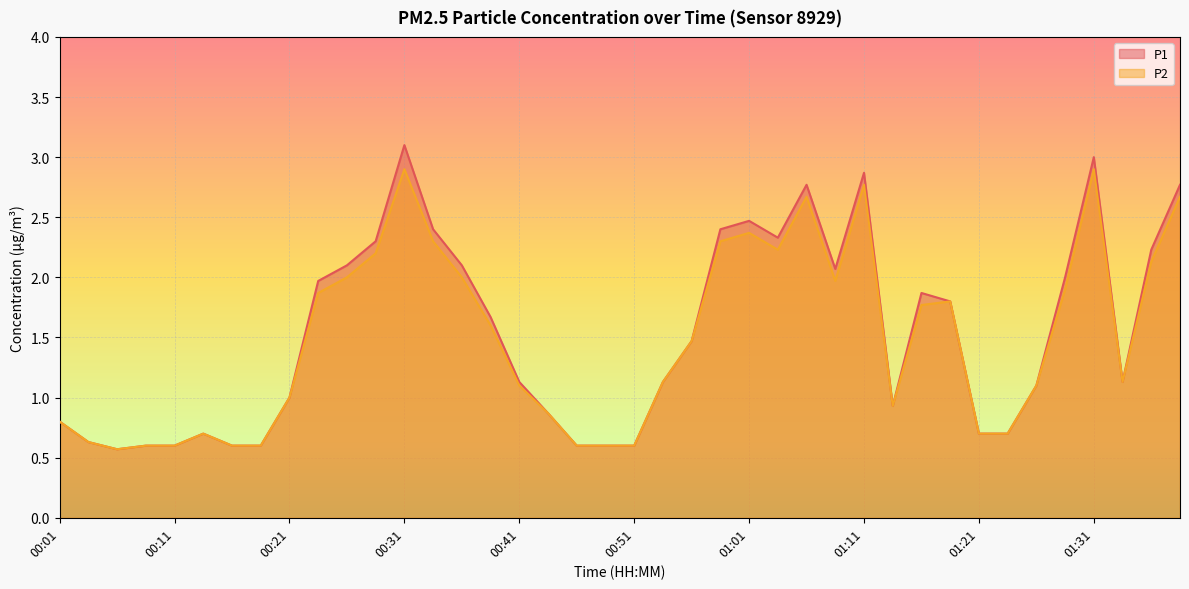

Reading right to left, transcribe all the data shown in this chart.

P1: 01:39=2.8	01:36=2.2	01:34=1.1	01:31=3.0	01:29=2.0	01:26=1.1	01:24=0.7	01:21=0.7	01:19=1.8	01:16=1.9	01:14=0.9	01:11=2.9	01:08=2.1	01:06=2.8	01:03=2.3	01:01=2.5	00:58=2.4	00:56=1.5	00:53=1.1	00:51=0.6	00:48=0.6	00:46=0.6	00:43=0.9	00:41=1.1	00:38=1.7	00:36=2.1	00:33=2.4	00:31=3.1	00:29=2.3	00:26=2.1	00:24=2.0	00:21=1.0	00:19=0.6	00:16=0.6	00:14=0.7	00:11=0.6	00:09=0.6	00:06=0.6	00:04=0.6	00:01=0.8
P2: 01:39=2.7	01:36=2.1	01:34=1.1	01:31=2.9	01:29=1.9	01:26=1.1	01:24=0.7	01:21=0.7	01:19=1.8	01:16=1.8	01:14=0.9	01:11=2.8	01:08=2.0	01:06=2.7	01:03=2.2	01:01=2.4	00:58=2.3	00:56=1.5	00:53=1.1	00:51=0.6	00:48=0.6	00:46=0.6	00:43=0.9	00:41=1.1	00:38=1.6	00:36=2.0	00:33=2.3	00:31=2.9	00:29=2.2	00:26=2.0	00:24=1.9	00:21=1.0	00:19=0.6	00:16=0.6	00:14=0.7	00:11=0.6	00:09=0.6	00:06=0.6	00:04=0.6	00:01=0.8